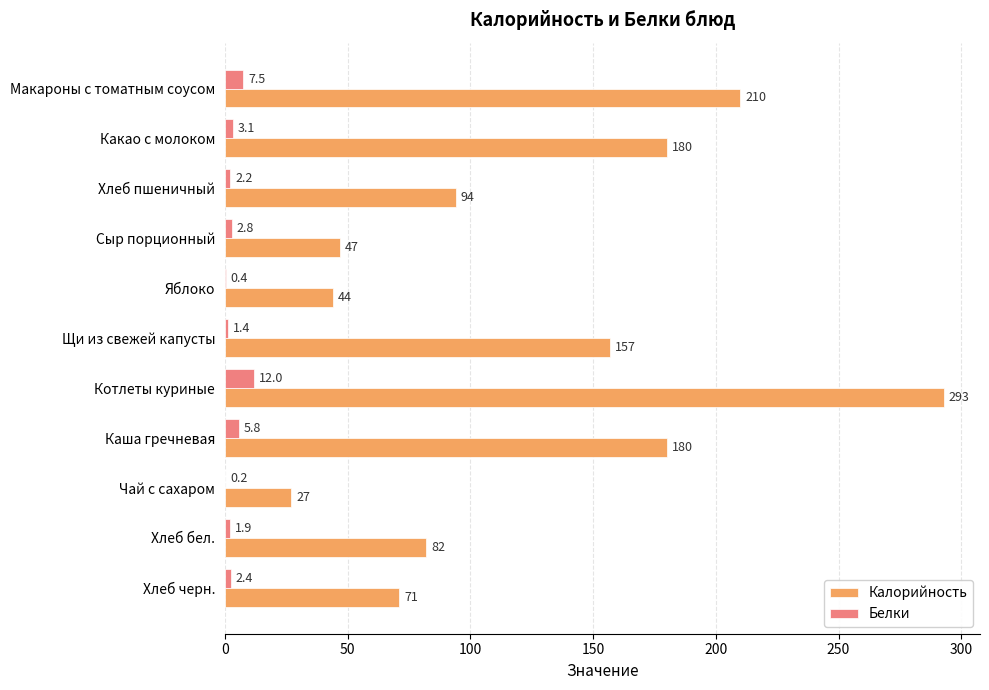

Where is Белки nearest to the value 6?

Каша гречневая